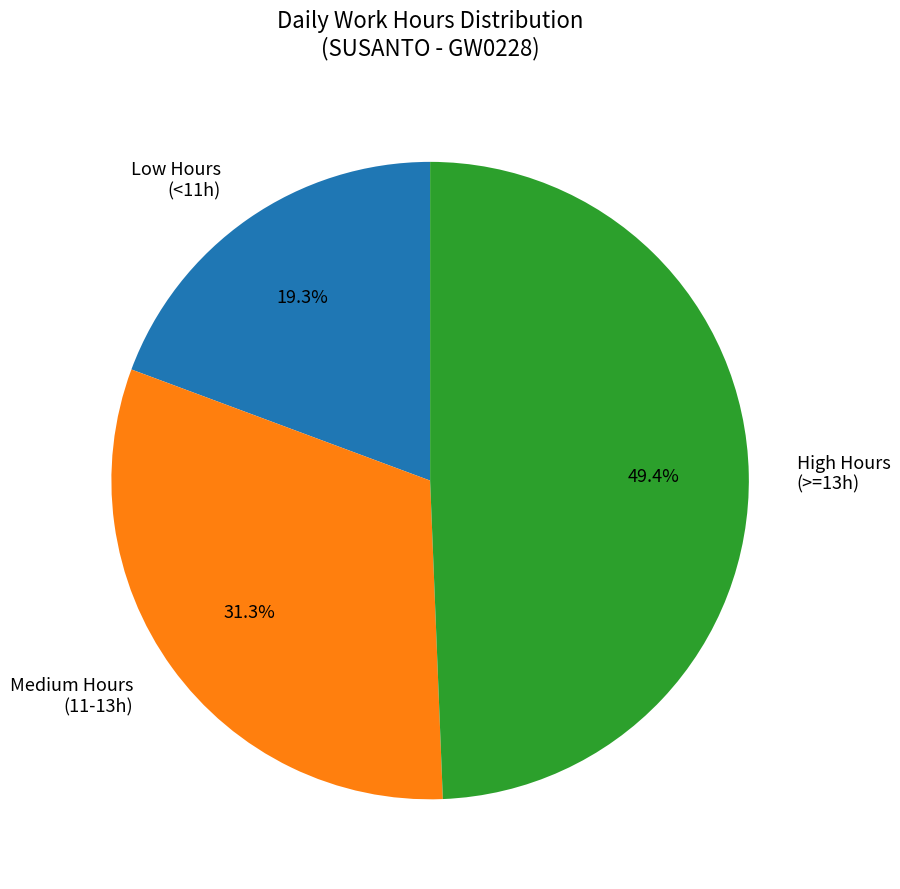

Does Low Hours (<11h) account for over 50% of the chart?

No